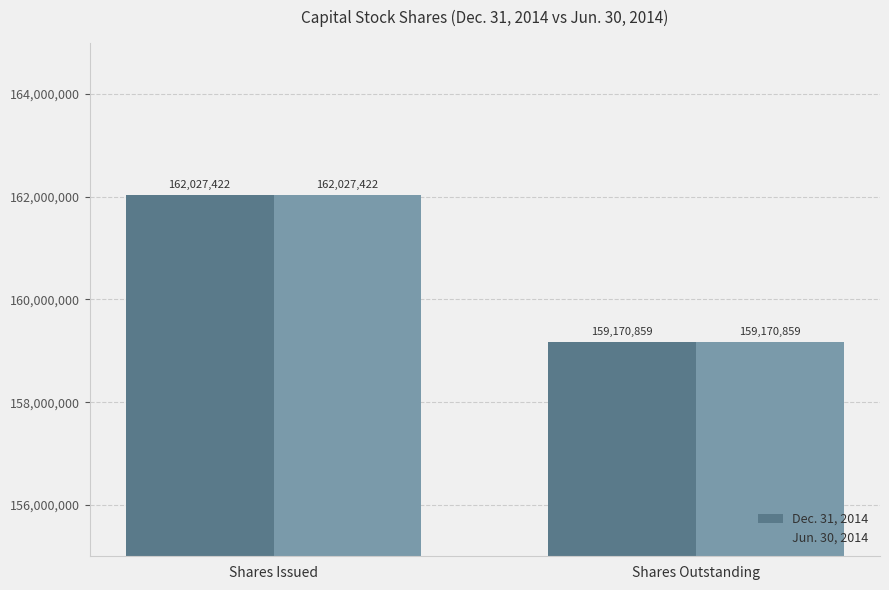

What is the total value across all series at Shares Issued?

324054844